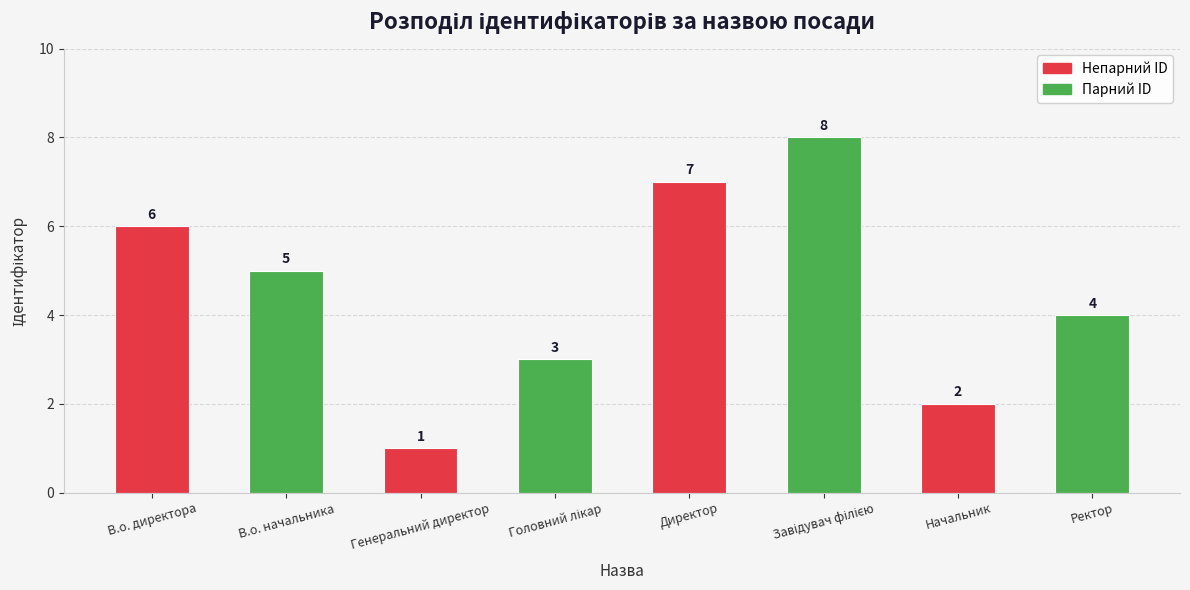

Where is the data nearest to the value 4?

Ректор